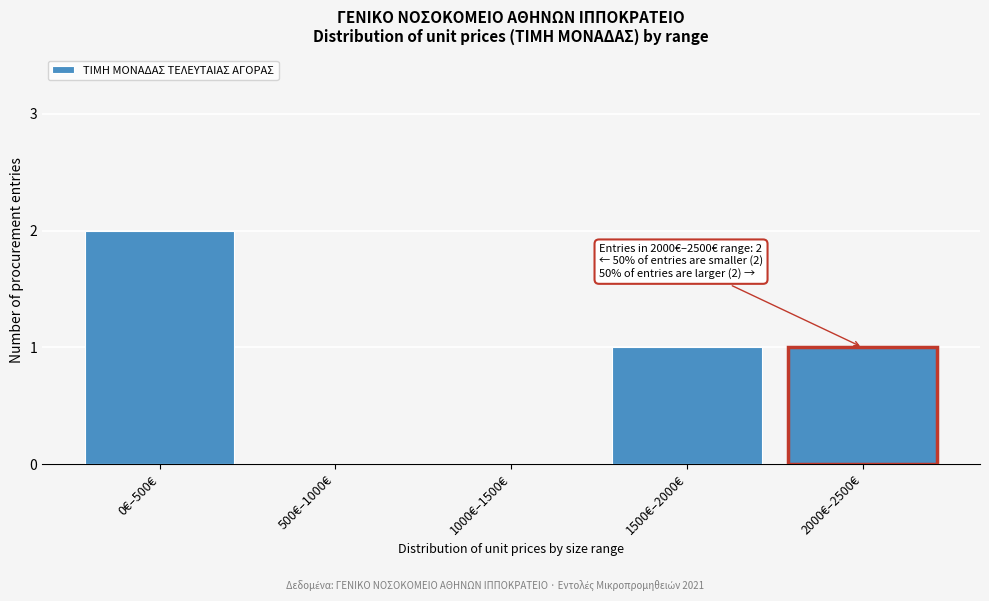

Reading left to right, transcribe all the data shown in this chart.

0€–500€=2	500€–1000€=0	1000€–1500€=0	1500€–2000€=1	2000€–2500€=1